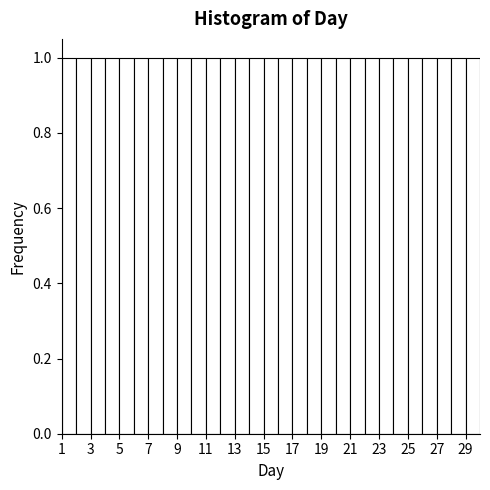

Reading left to right, list every bar in this chart as the range it spans on the x-axis followed by its height. The values are not printed on the chart, so give them approximately, as read against the axis.

1 to 2: 1
2 to 3: 1
3 to 4: 1
4 to 5: 1
5 to 6: 1
6 to 7: 1
7 to 8: 1
8 to 9: 1
9 to 10: 1
10 to 11: 1
11 to 12: 1
12 to 13: 1
13 to 14: 1
14 to 15: 1
15 to 16: 1
16 to 17: 1
17 to 18: 1
18 to 19: 1
19 to 20: 1
20 to 21: 1
21 to 22: 1
22 to 23: 1
23 to 24: 1
24 to 25: 1
25 to 26: 1
26 to 27: 1
27 to 28: 1
28 to 29: 1
29 to 30: 1